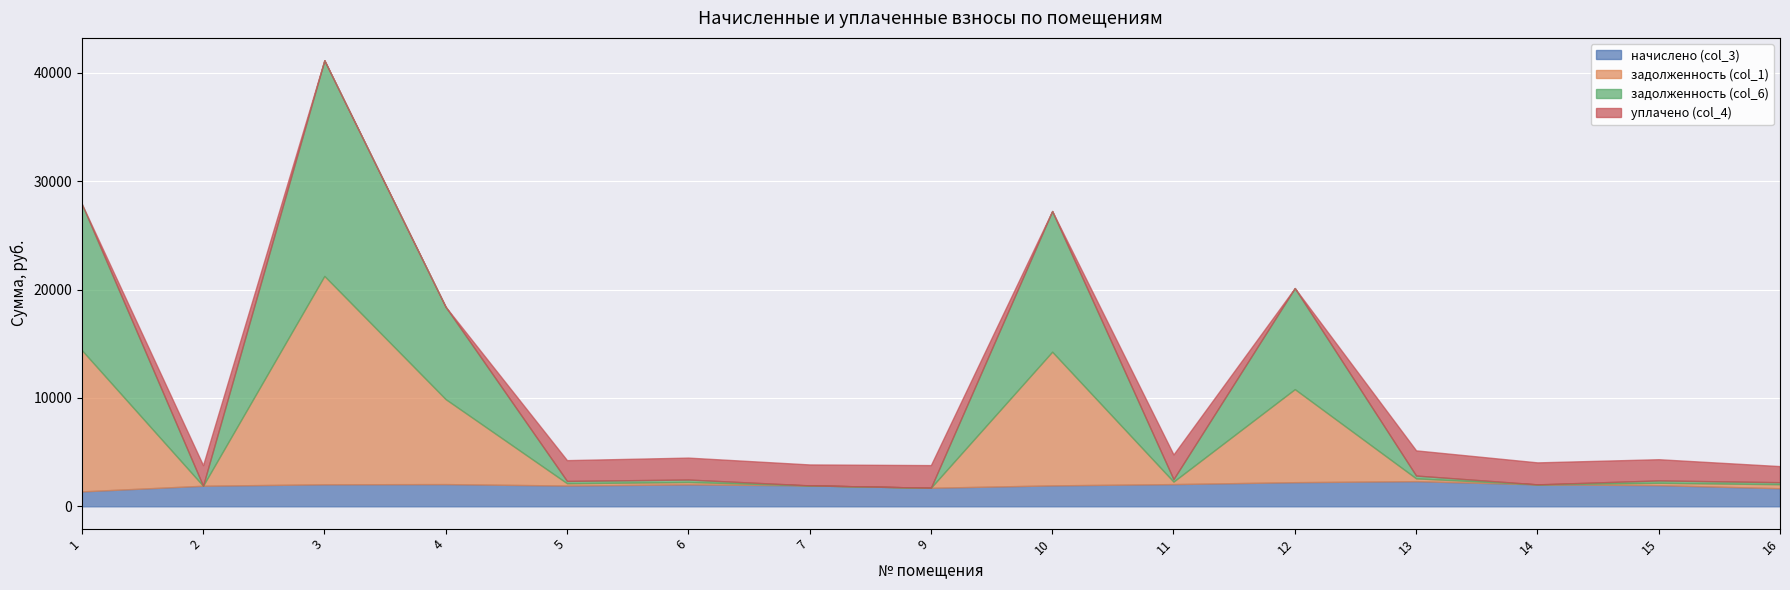

The начислено (col_3) series shows 3021.4 at 14. True or false?

False